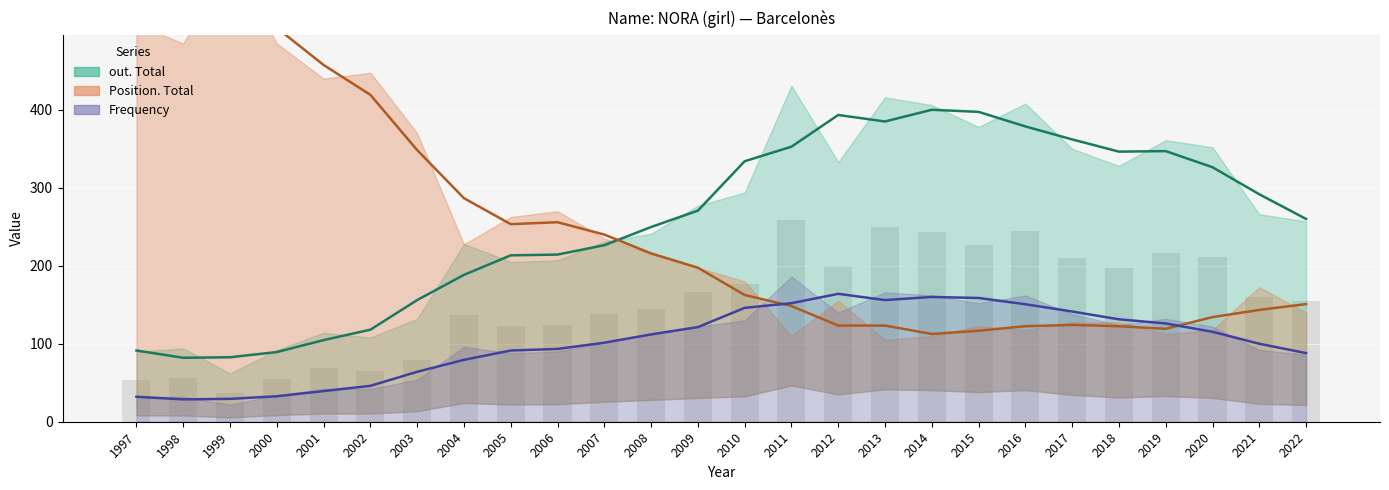

How many values in the Position. Total series are below 197?

13